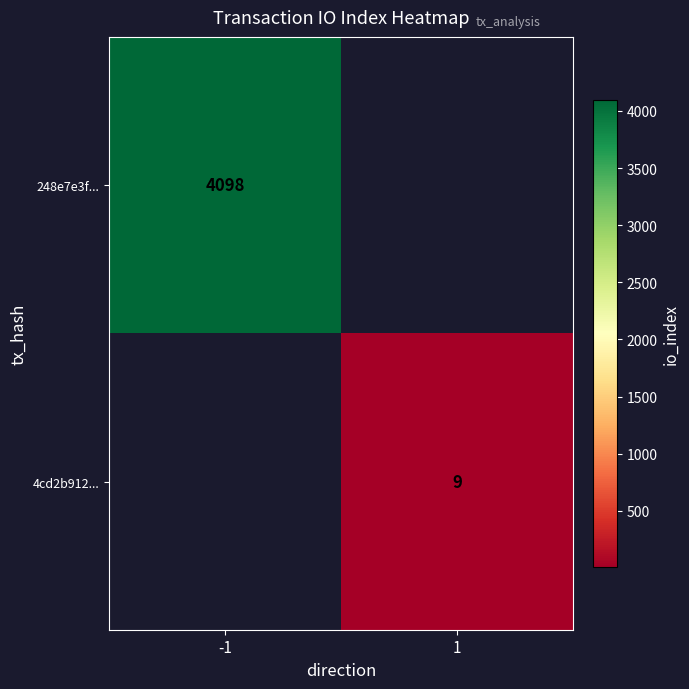

The 248e7e3f... series shows 1579 at -1. True or false?

False